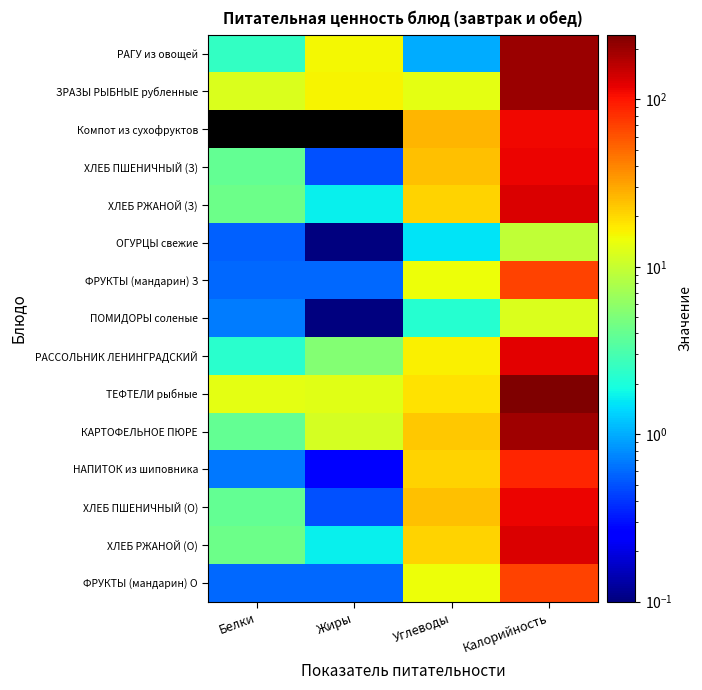

Reading left to right, transcribe all the data shown in this chart.

РАГУ из овощей: Белки=2.5	Жиры=15.7	Углеводы=1.0	Калорийность=202.0
ЗРАЗЫ РЫБНЫЕ рубленные: Белки=12.1	Жиры=16.2	Углеводы=13.4	Калорийность=201.6
Компот из сухофруктов: Белки=0.0	Жиры=0.0	Углеводы=27.0	Калорийность=111.0
ХЛЕБ ПШЕНИЧНЫЙ (З): Белки=4.0	Жиры=0.5	Углеводы=24.1	Калорийность=116.9
ХЛЕБ РЖАНОЙ (З): Белки=4.2	Жиры=1.6	Углеводы=21.2	Калорийность=129.0
ОГУРЦЫ свежие: Белки=0.6	Жиры=0.1	Углеводы=1.5	Калорийность=9.6
ФРУКТЫ (мандарин) З: Белки=0.6	Жиры=0.6	Углеводы=14.7	Калорийность=69.5
ПОМИДОРЫ соленые: Белки=0.7	Жиры=0.1	Углеводы=2.2	Калорийность=12.0
РАССОЛЬНИК ЛЕНИНГРАДСКИЙ: Белки=2.3	Жиры=5.3	Углеводы=16.4	Калорийность=122.4
ТЕФТЕЛИ рыбные: Белки=13.2	Жиры=12.9	Углеводы=18.8	Калорийность=244.0
КАРТОФЕЛЬНОЕ ПЮРЕ: Белки=3.9	Жиры=11.5	Углеводы=22.7	Калорийность=191.4
НАПИТОК из шиповника: Белки=0.7	Жиры=0.3	Углеводы=20.8	Калорийность=88.2
ХЛЕБ ПШЕНИЧНЫЙ (О): Белки=4.0	Жиры=0.5	Углеводы=24.1	Калорийность=116.9
ХЛЕБ РЖАНОЙ (О): Белки=4.2	Жиры=1.6	Углеводы=21.2	Калорийность=129.0
ФРУКТЫ (мандарин) О: Белки=0.6	Жиры=0.6	Углеводы=14.7	Калорийность=69.5